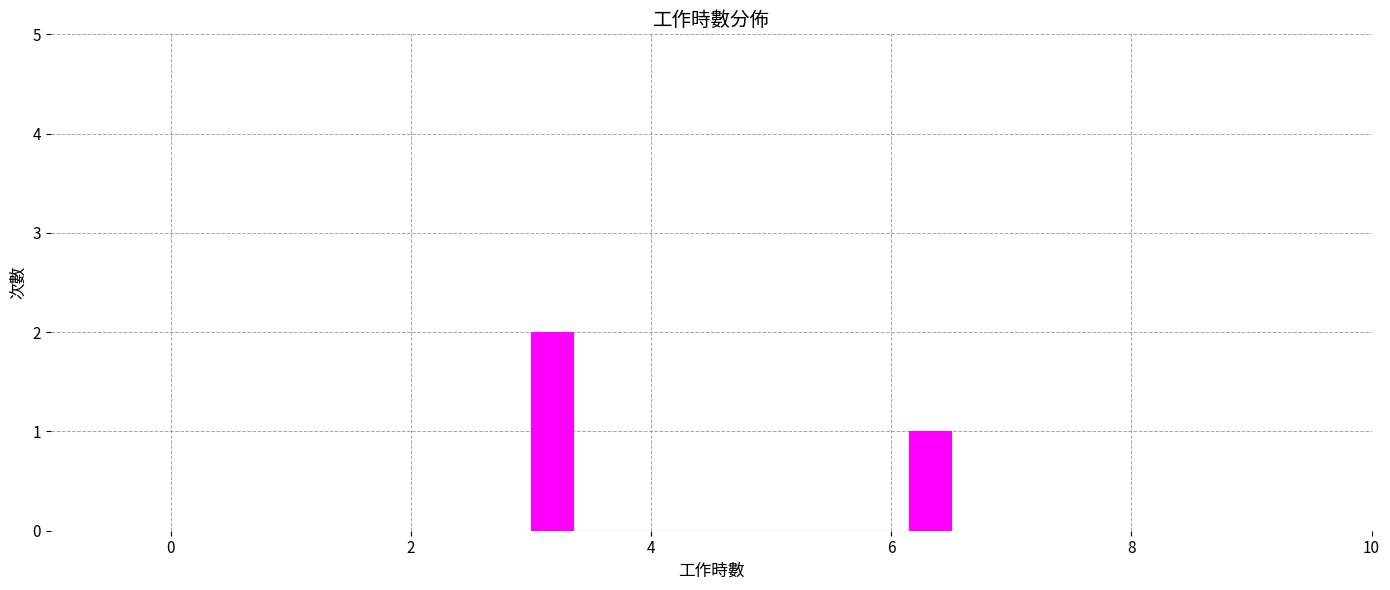

Around what value on the x-axis is the tallest bar? Give the approximate position of its centre, as read against the axis.

3.2